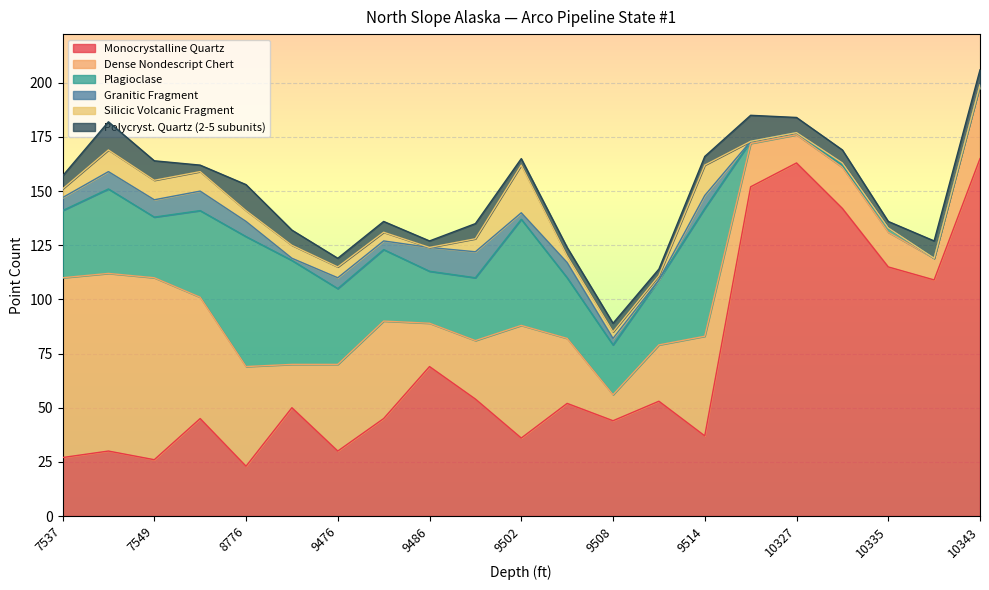

List the labels in order of Plagioclase value, largest first.

8776, 9514, 9502, 9474, 8765, 7541, 9476, 9480, 7537, 9510, 9489, 7549, 9505, 9486, 9508, 10335, 10324, 10327, 10331, 10339, 10343